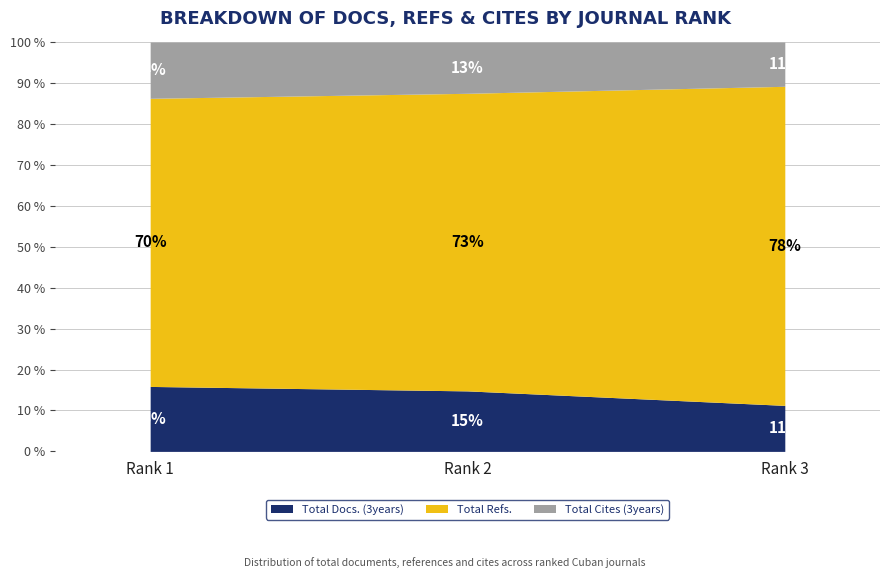

How many lines are shown in the chart?

3